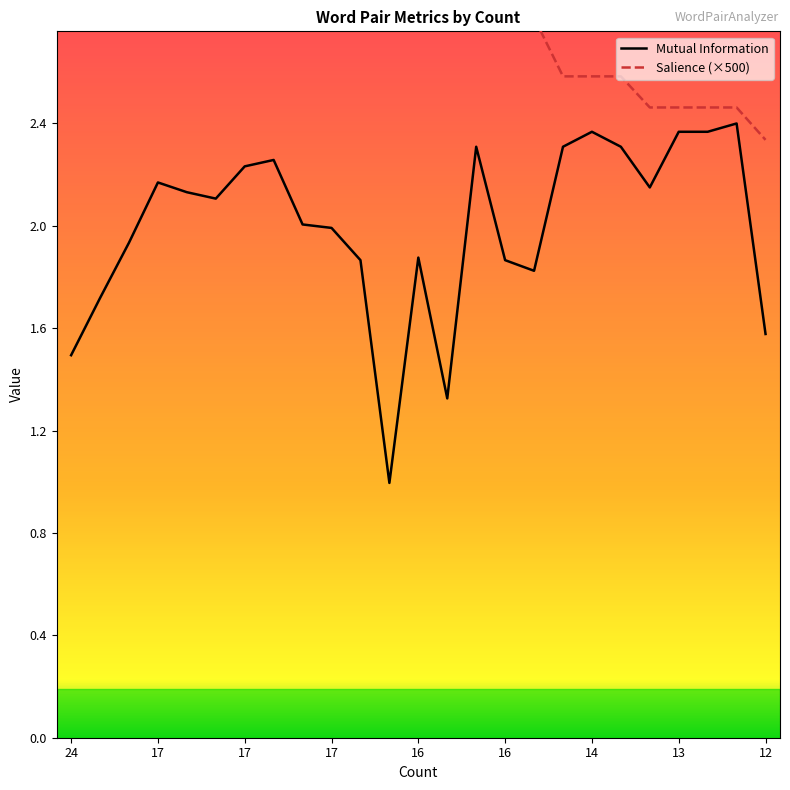

How many lines are shown in the chart?

2